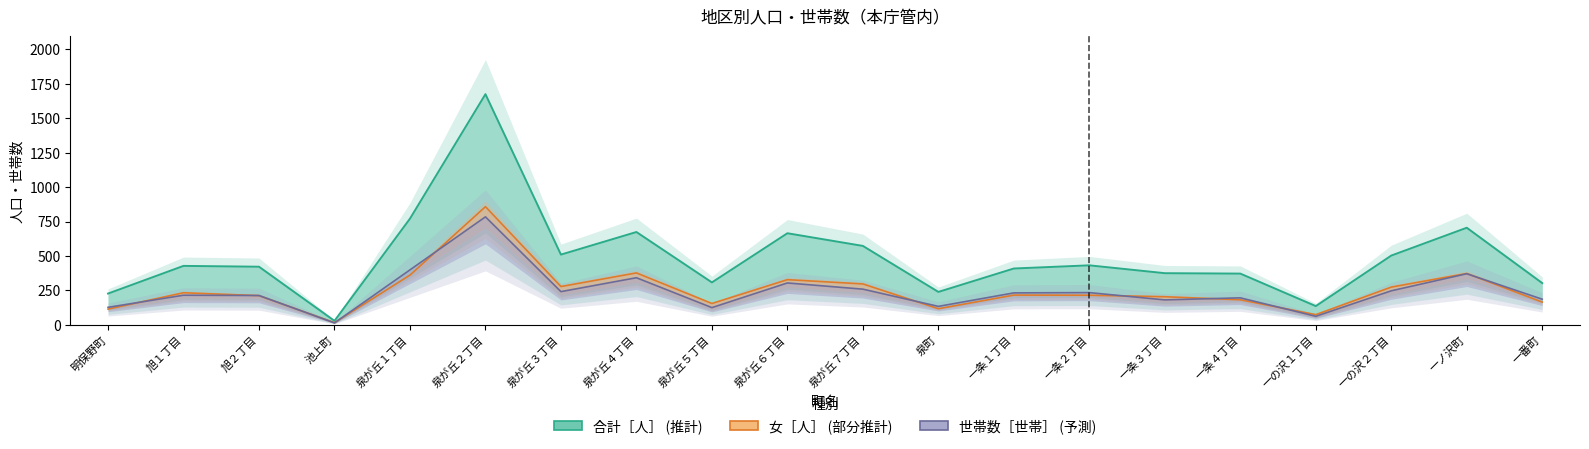

How many interior local valleys does the 合計［人］ series have?

5